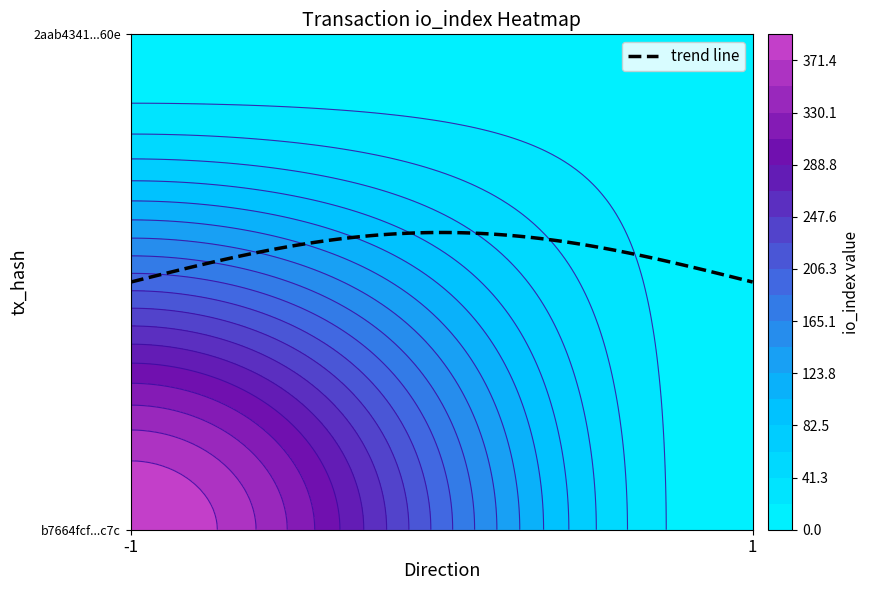

The b7664fcf2a49c9a12e7b4bf9654d3a193cf4c7c series shows 699 at io_index. True or false?

False